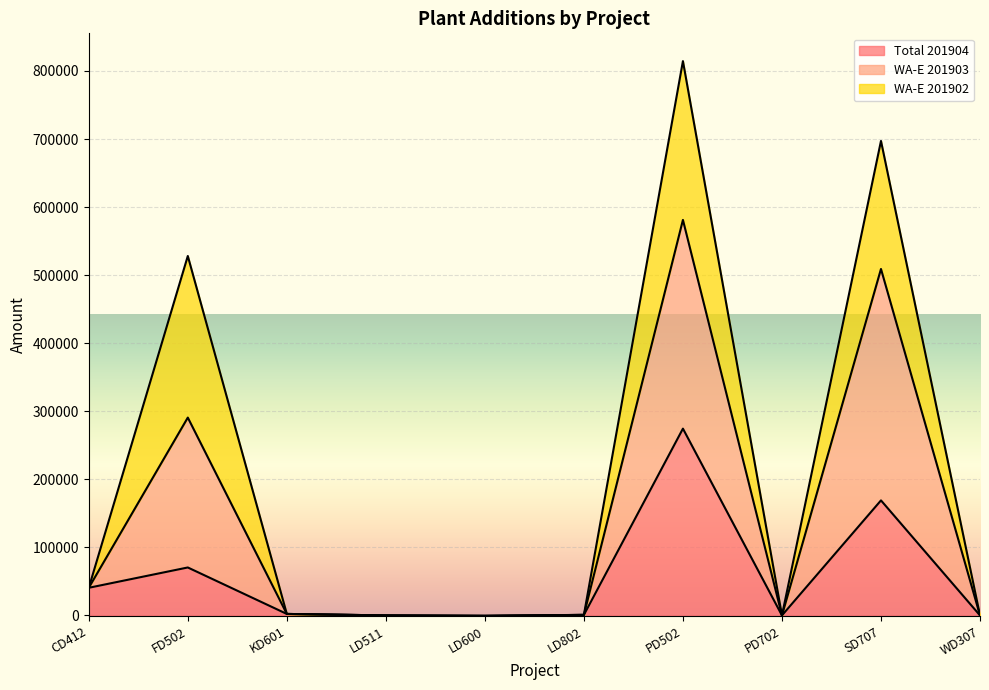

The value of Total 201904 at CD412 is 10249.4. True or false?

False